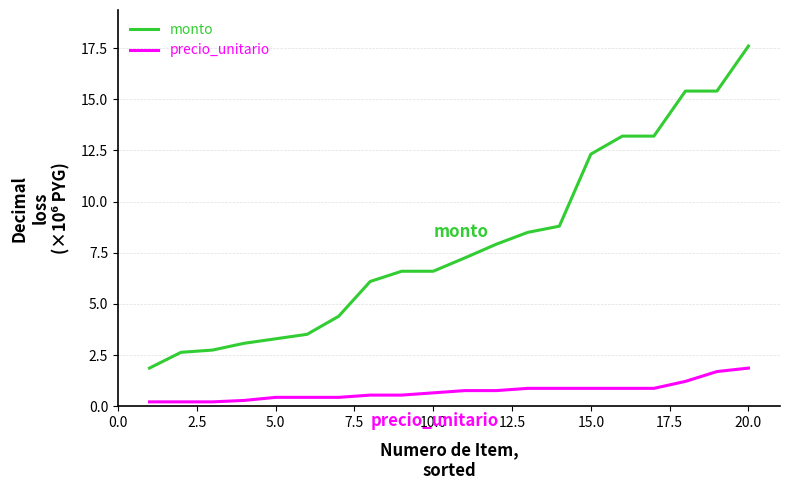

What are all the series names shown in the legend?

monto, precio_unitario